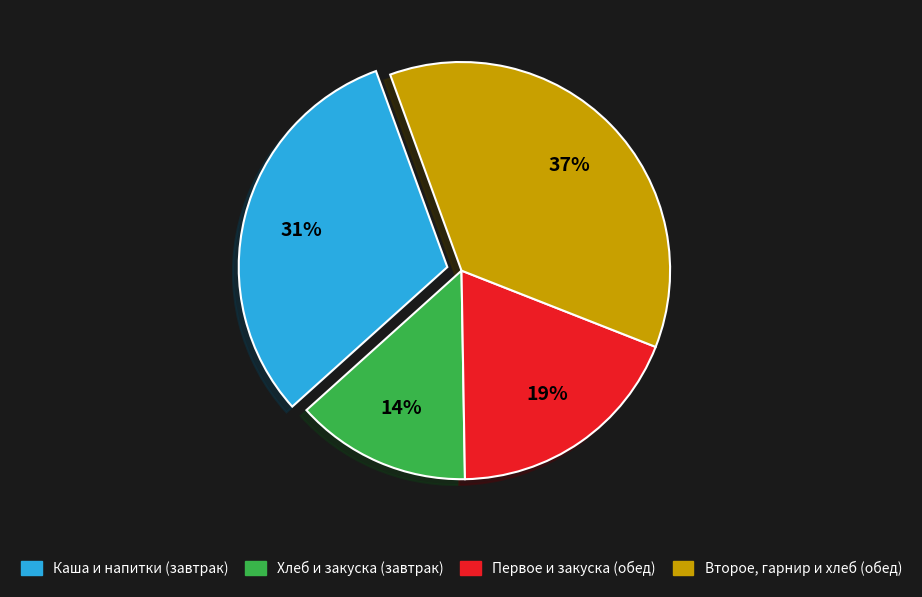

Is the sum of Хлеб и закуска (завтрак) and Первое и закуска (обед) greater than half?

No